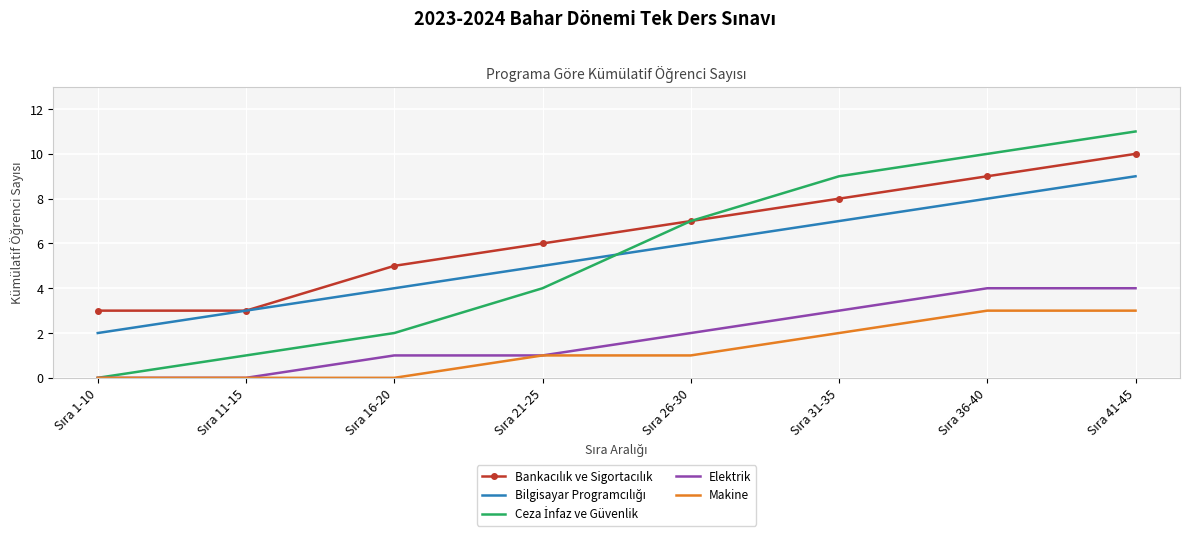

Which series has the largest total across all categories?

Bankacılık ve Sigortacılık